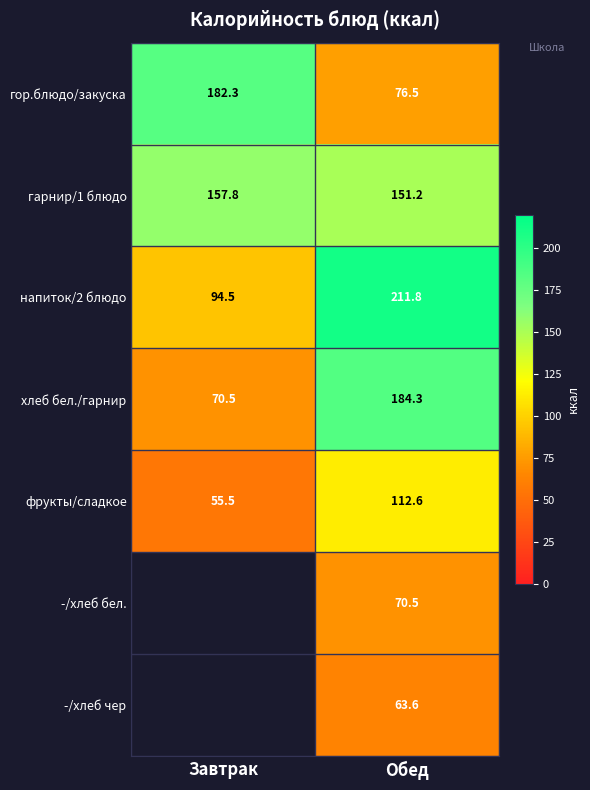

Which label corresponds to the smallest value in the chart?

Завтрак